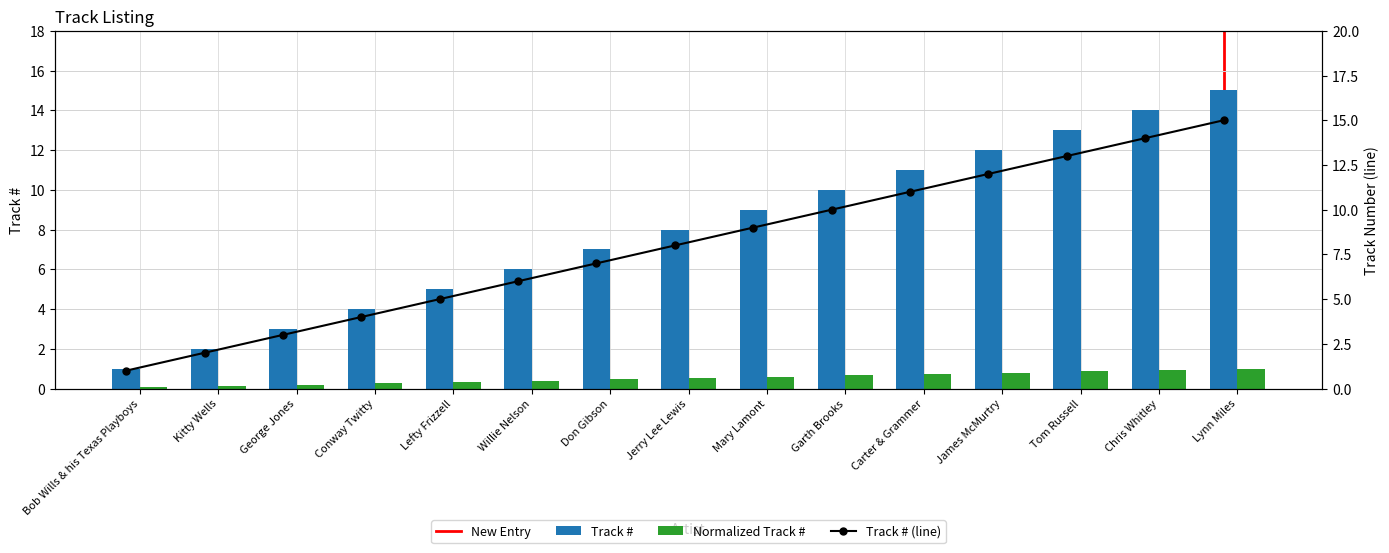

What is the change in value from Willie Nelson to Carter & Grammer?

+5